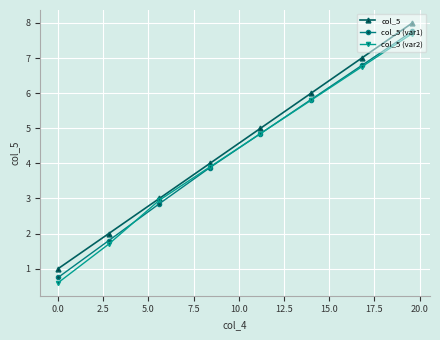

What is the value of the col_5 point at the 3rd from the left?

3.0